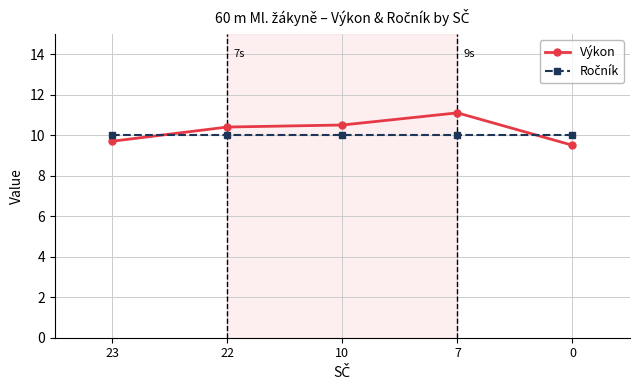

What value does the Výkon series have at 22?

10.4